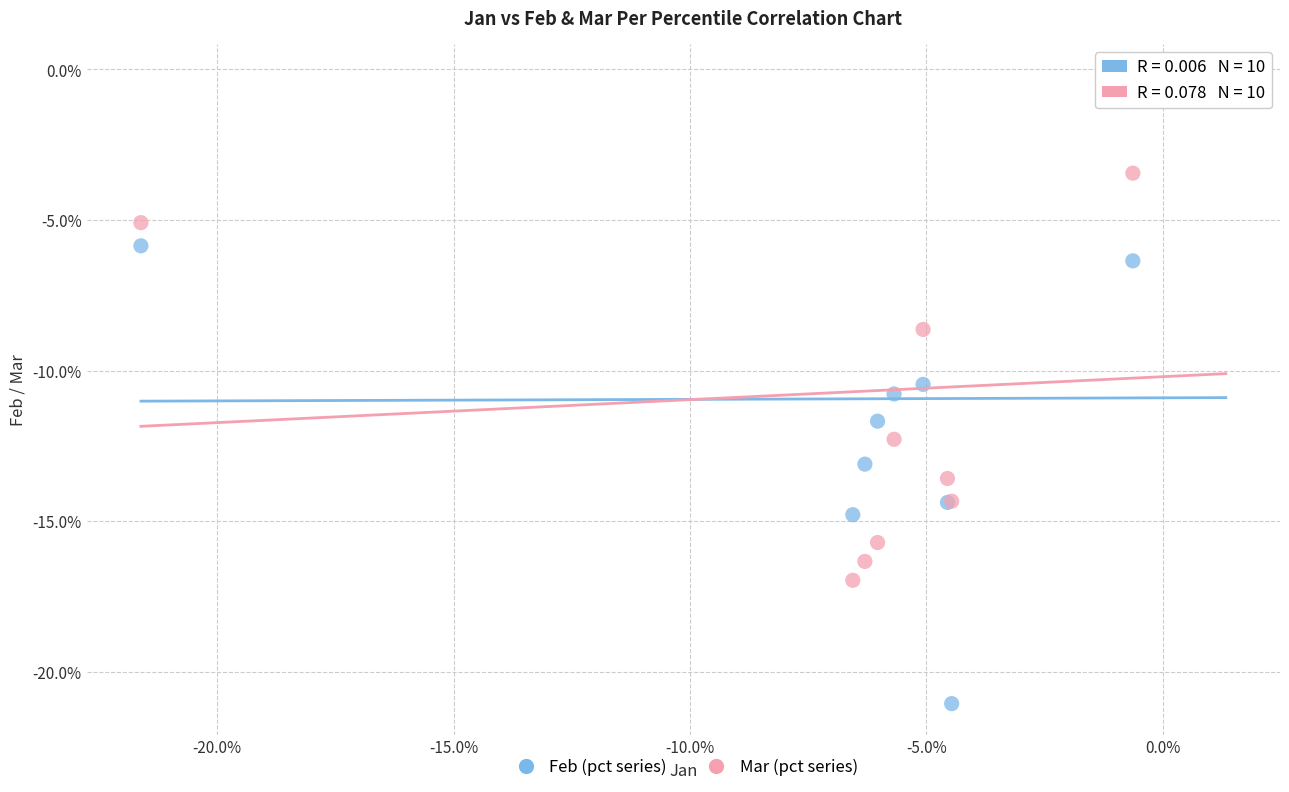

Which series has the largest Y range (max minus min)?

Feb (pct series)